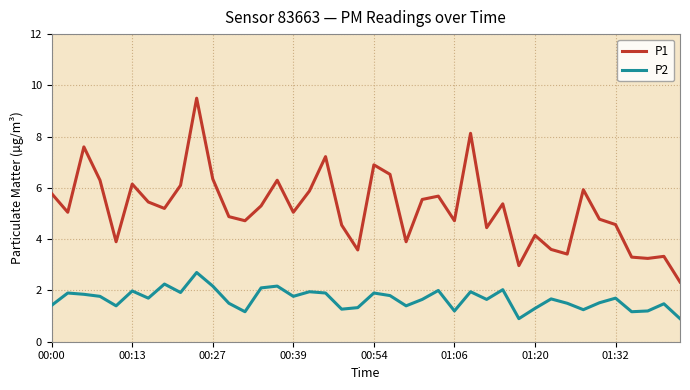

True or false: P1 and P2 cross at least once.

False